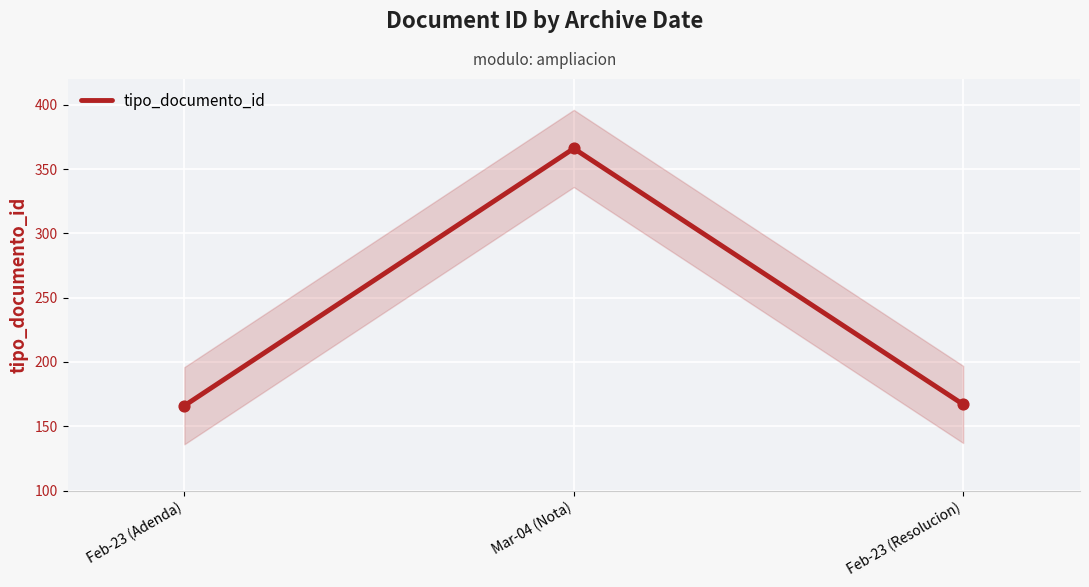

What is the change in value from Feb-23 (Adenda) to Feb-23 (Resolucion)?

+1